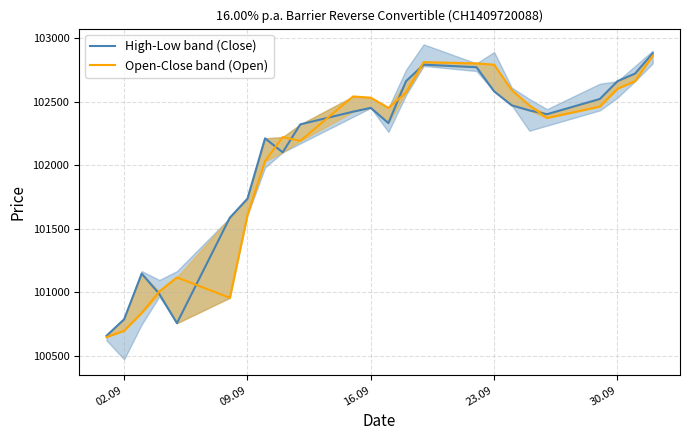

How many categories are shown in the chart?

24